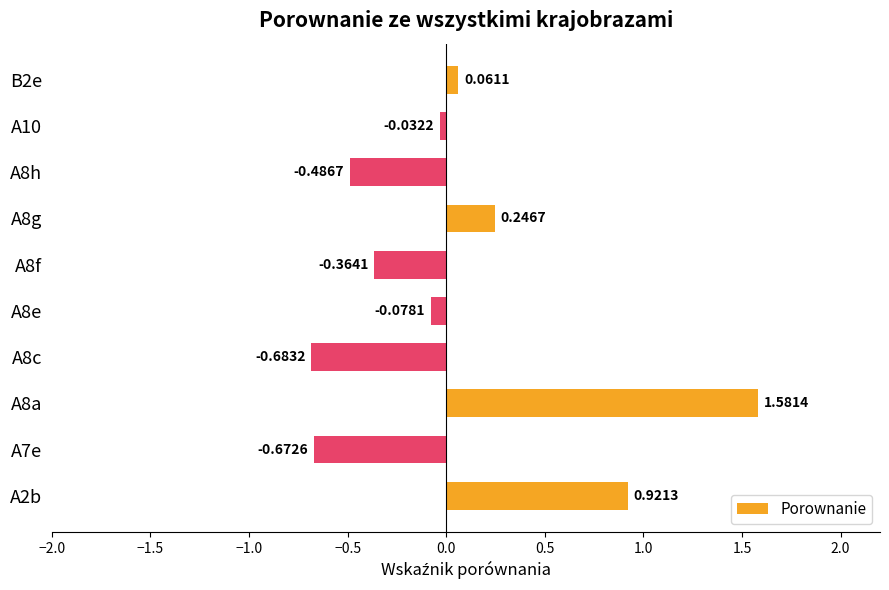

How many values are below zero?

6